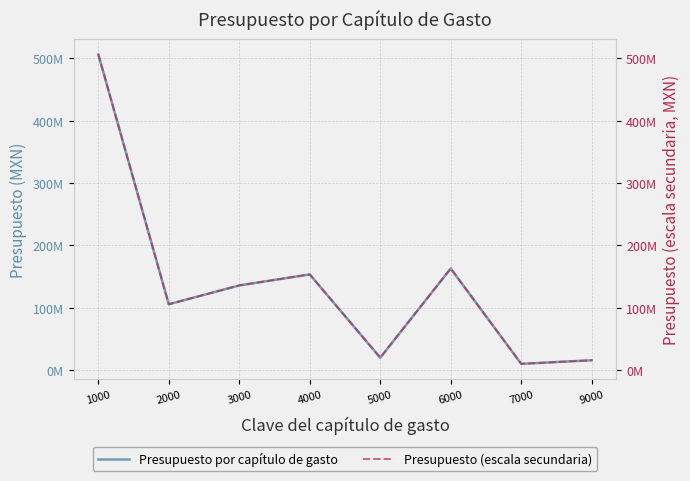

What is the difference between the Presupuesto por capítulo de gasto values at 7000 and 9000?

5750000.0